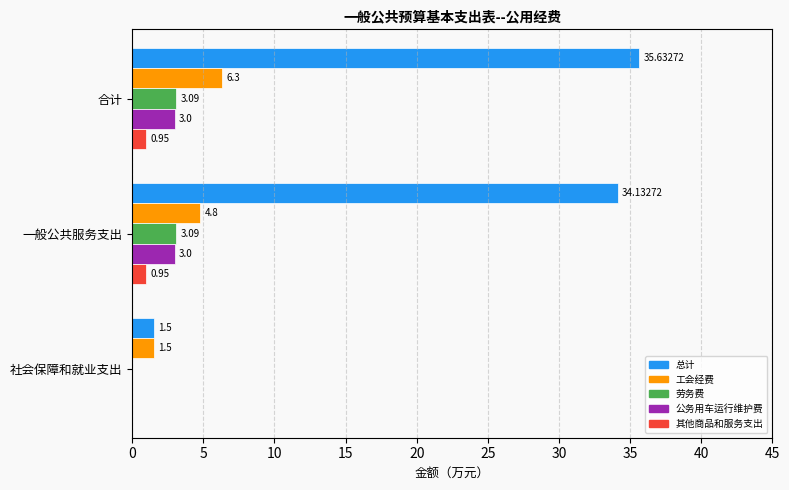

What are all the series names shown in the legend?

总计, 工会经费, 劳务费, 公务用车运行维护费, 其他商品和服务支出